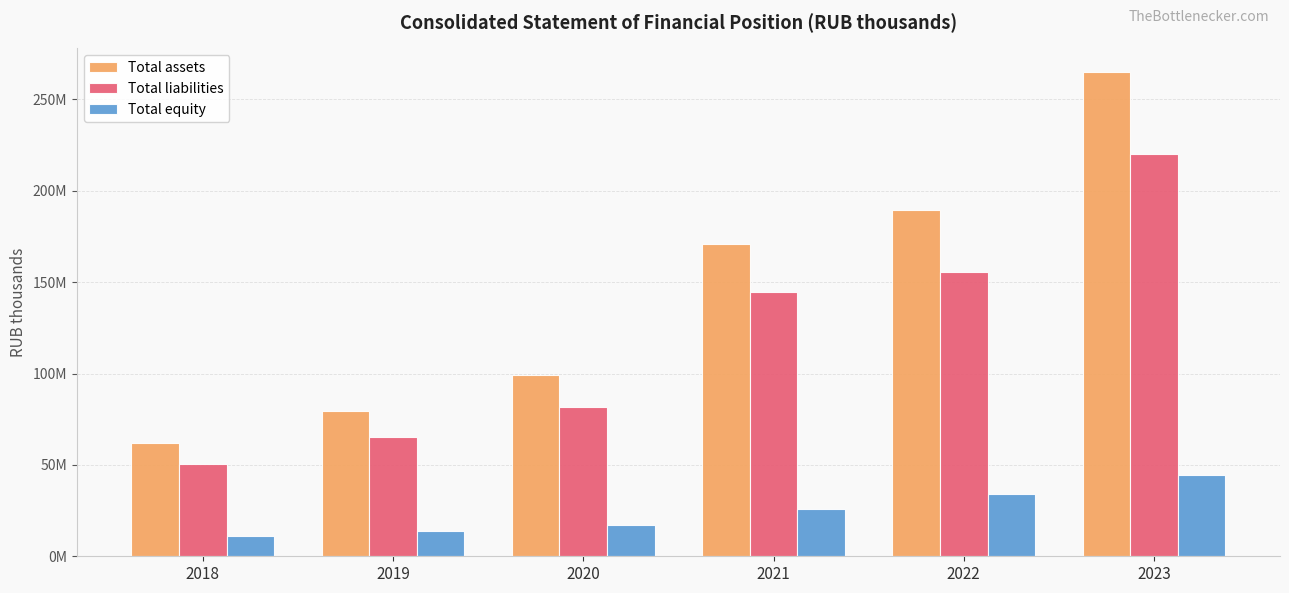

What are all the series names shown in the legend?

Total assets, Total liabilities, Total equity